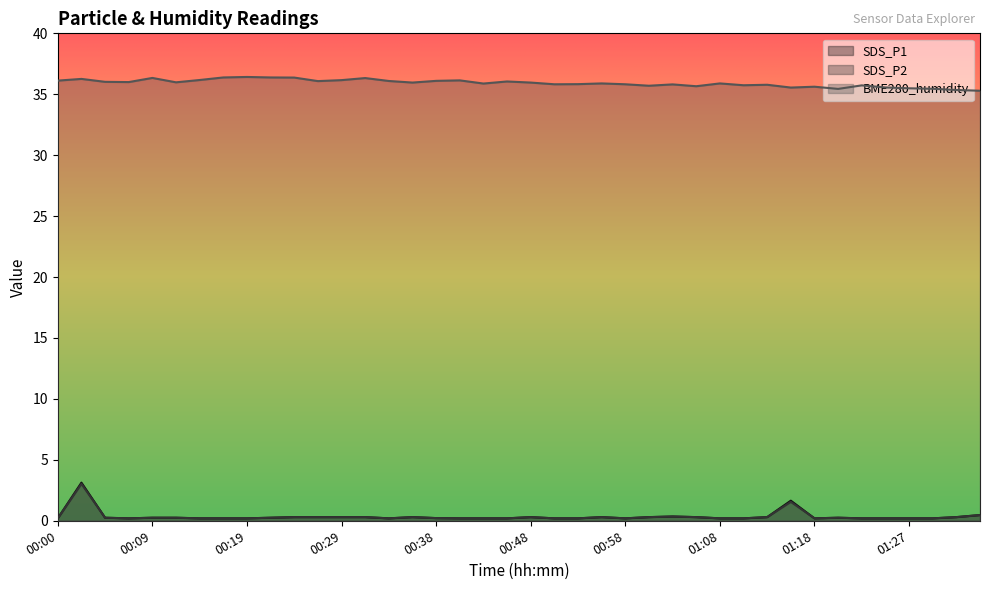

Does the chart have visible grid lines?

No